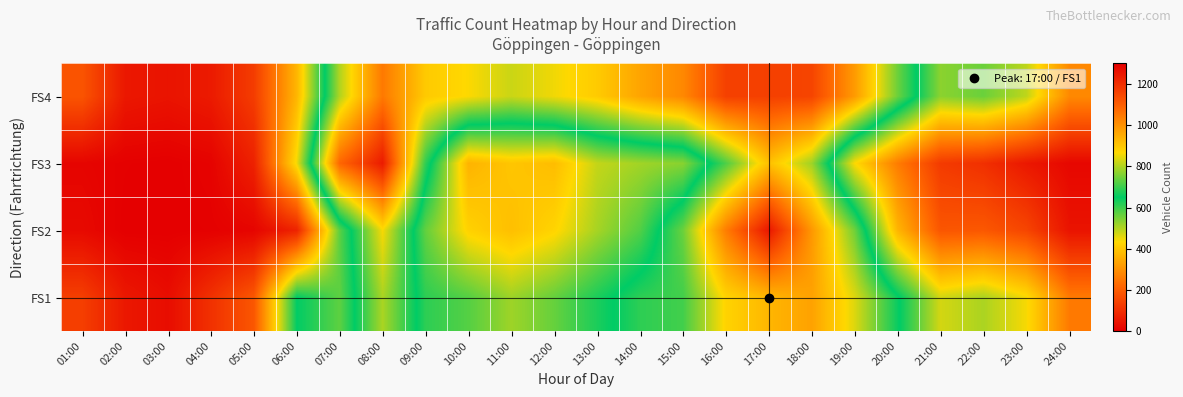

Reading left to right, transcribe all the data shown in this chart.

FS4: 01:00=180	02:00=52	03:00=43	04:00=57	05:00=130	06:00=369	07:00=799	08:00=1046	09:00=894	10:00=864	11:00=821	12:00=854	13:00=892	14:00=965	15:00=1018	16:00=1162	17:00=1163	18:00=1153	19:00=983	20:00=742	21:00=532	22:00=560	23:00=489	24:00=284
FS3: 01:00=12	02:00=3	03:00=0	04:00=8	05:00=72	06:00=445	07:00=1082	08:00=1241	09:00=690	10:00=364	11:00=398	12:00=382	13:00=484	14:00=513	15:00=534	16:00=715	17:00=912	18:00=784	19:00=435	20:00=260	21:00=126	22:00=103	23:00=52	24:00=17
FS2: 01:00=22	02:00=0	03:00=0	04:00=3	05:00=12	06:00=76	07:00=573	08:00=860	09:00=567	10:00=421	11:00=386	12:00=426	13:00=509	14:00=581	15:00=740	16:00=1039	17:00=1249	18:00=988	19:00=744	20:00=367	21:00=183	22:00=187	23:00=148	24:00=43
FS1: 01:00=134	02:00=52	03:00=29	04:00=105	05:00=185	06:00=649	07:00=571	08:00=794	09:00=612	10:00=578	11:00=516	12:00=564	13:00=627	14:00=688	15:00=706	16:00=876	17:00=931	18:00=969	19:00=837	20:00=658	21:00=471	22:00=505	23:00=441	24:00=256